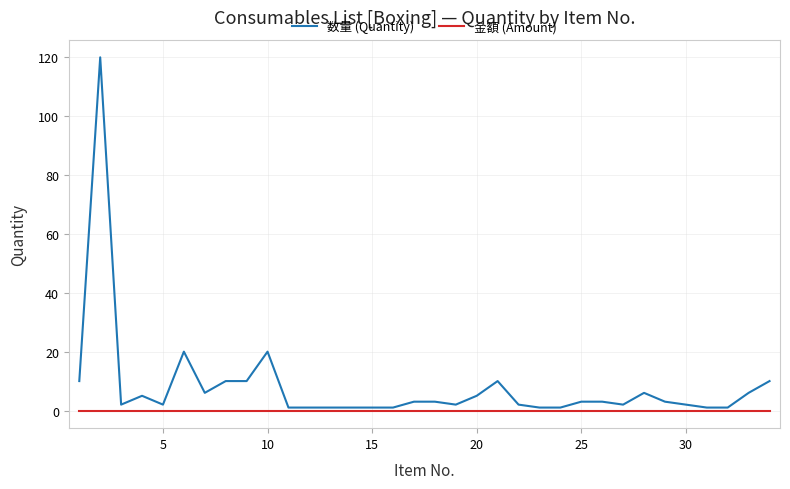

What are all the series names shown in the legend?

数量 (Quantity), 金額 (Amount)